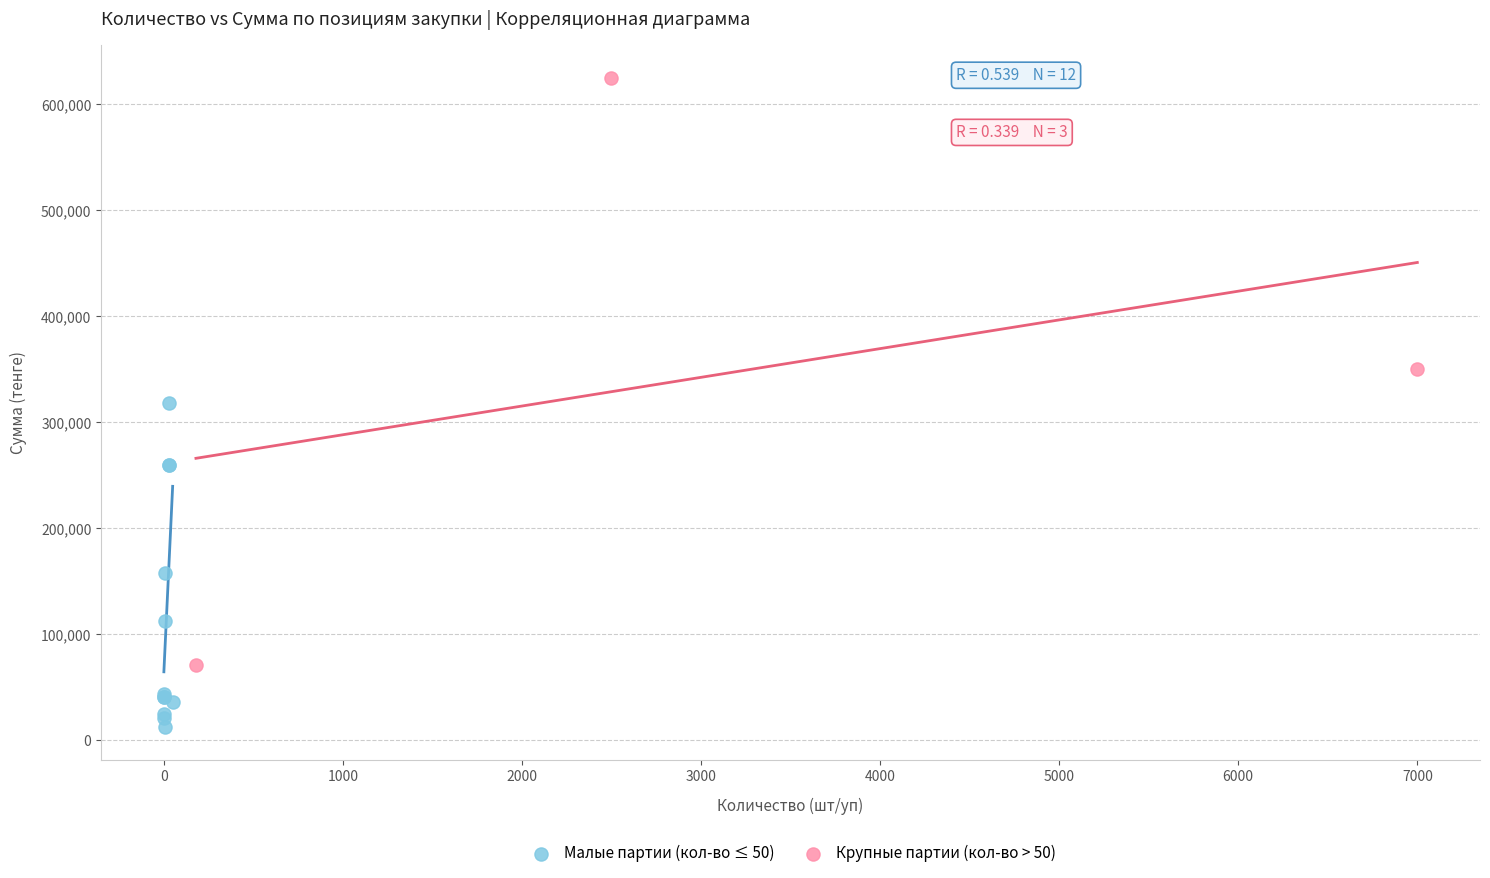

Which series contains the highest Y value?

Крупные партии (кол-во > 50)